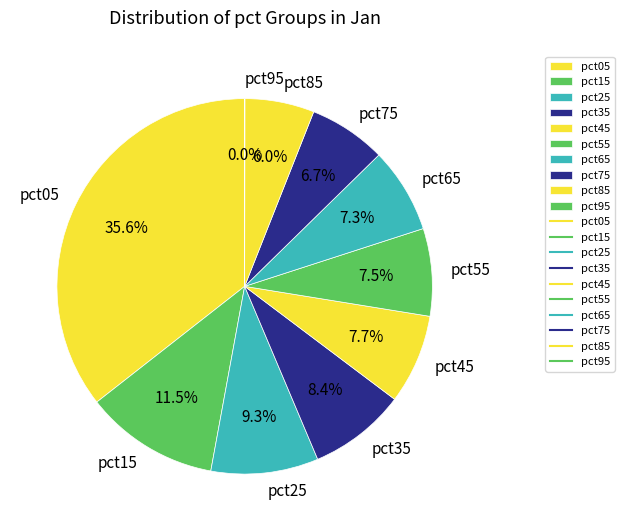

Which slice is the largest?

pct05